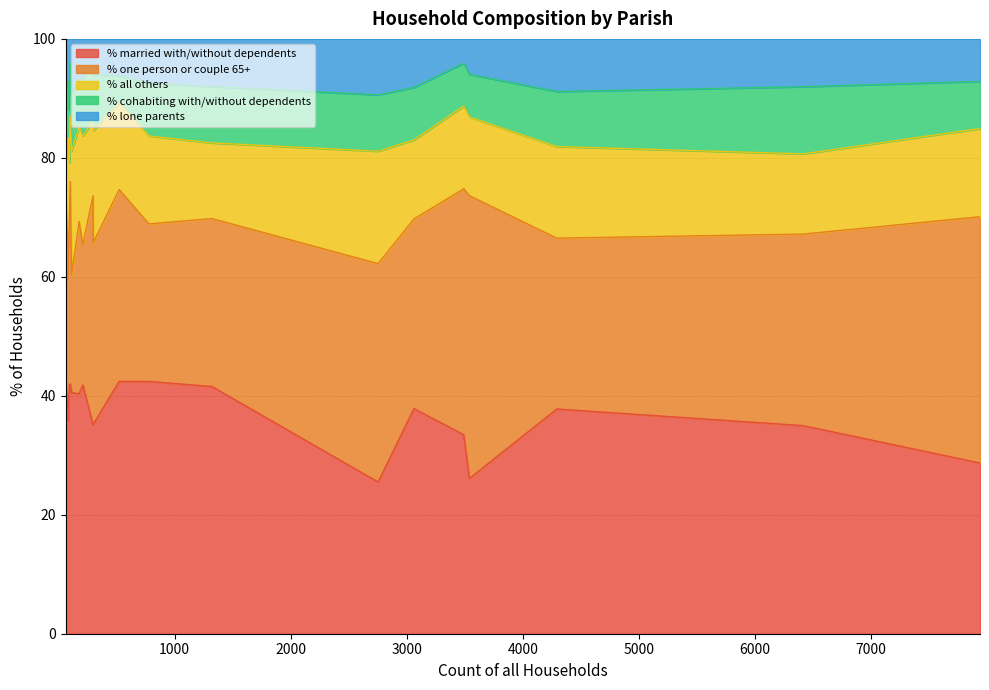

How many data points in % all others are above 14?

11